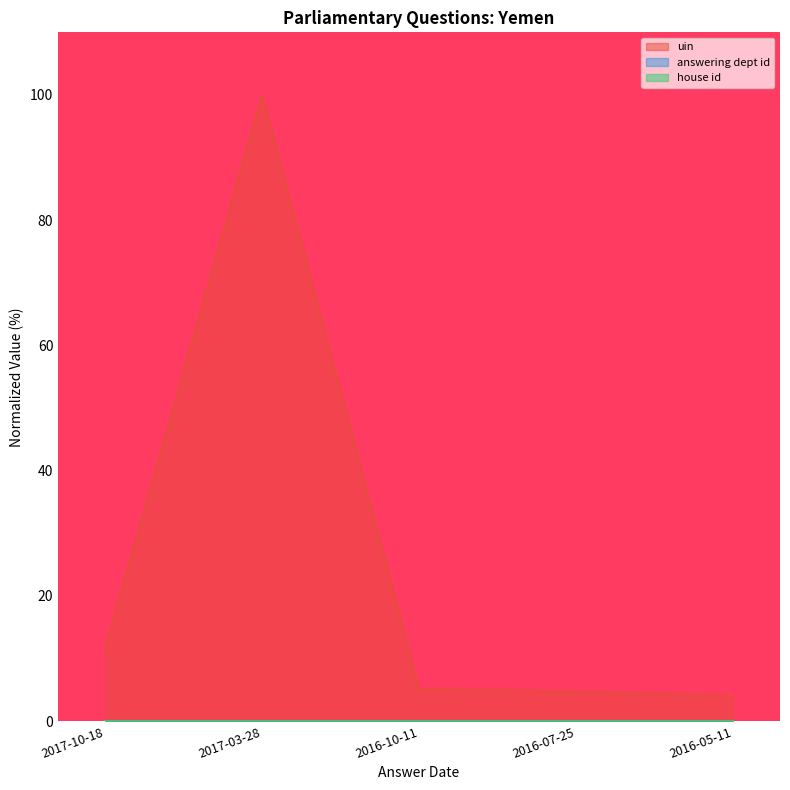

Which has a higher value, 2017-10-18 or 2016-05-11?

2017-10-18